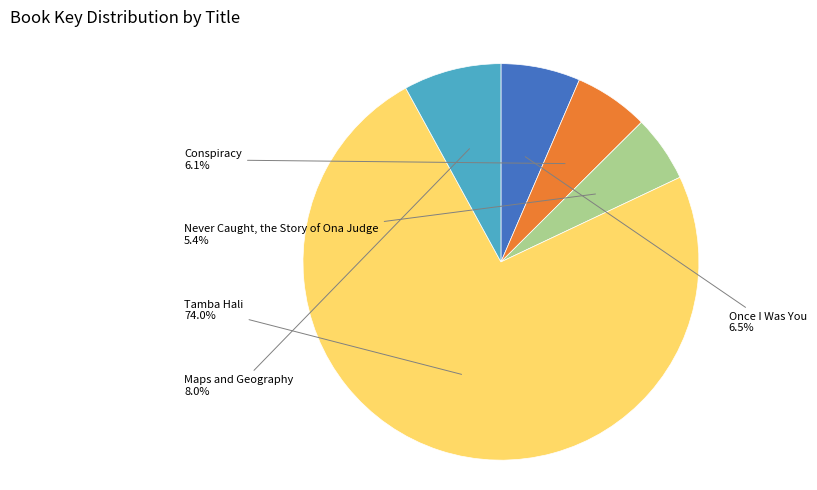

To the nearest percent, what is the difference between the largest and smallest slice percentages?

69%